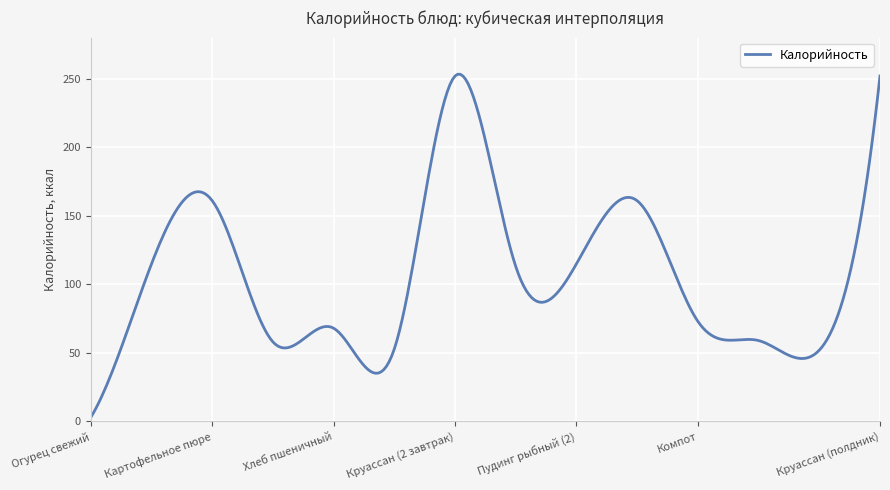

What is the maximum value shown in the chart?

253.3